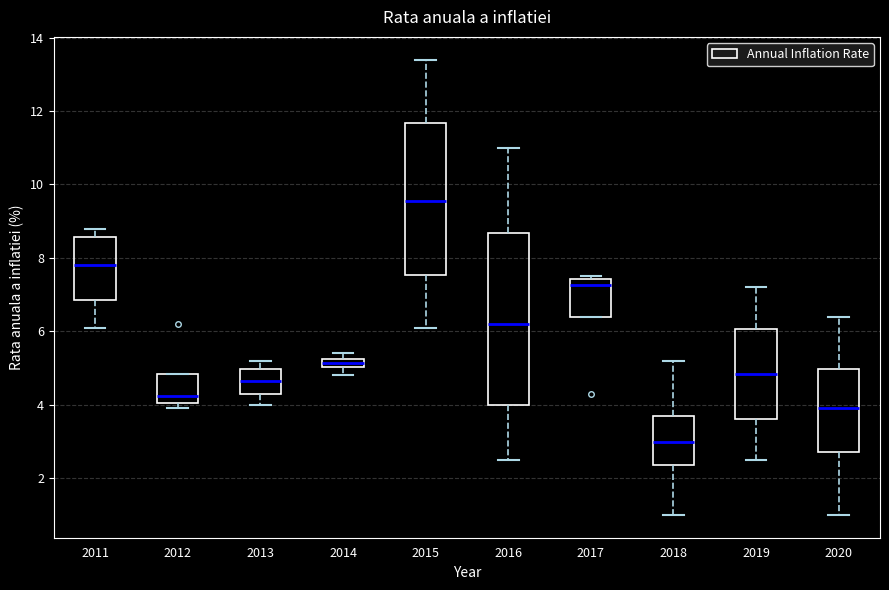

Where does the upper whisker of the box at x = 2016 end on the y-axis? The values are not printed on the chart, so give them approximately, as read against the axis.

11.0